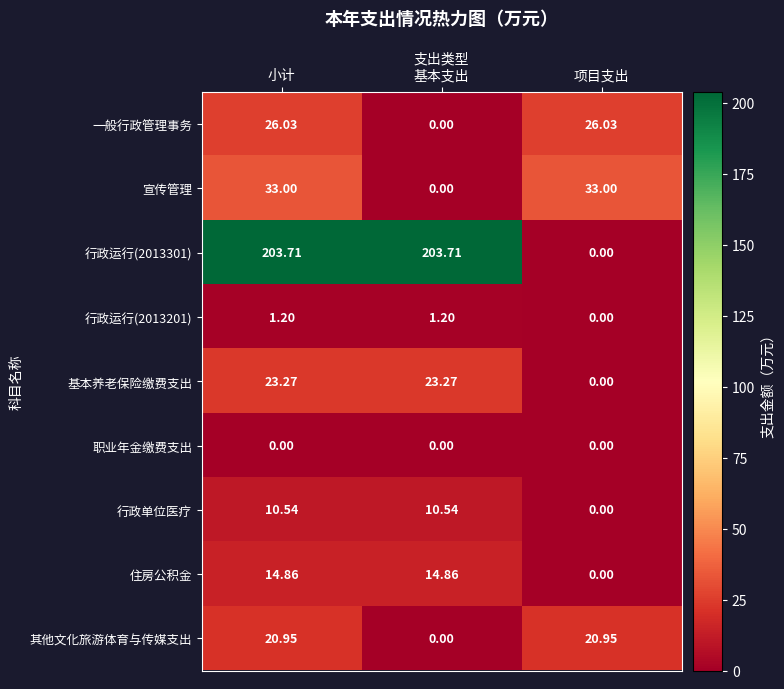

Is the value of 行政运行(2013301) at 小计 greater than the value of 基本养老保险缴费支出 at 项目支出?

Yes